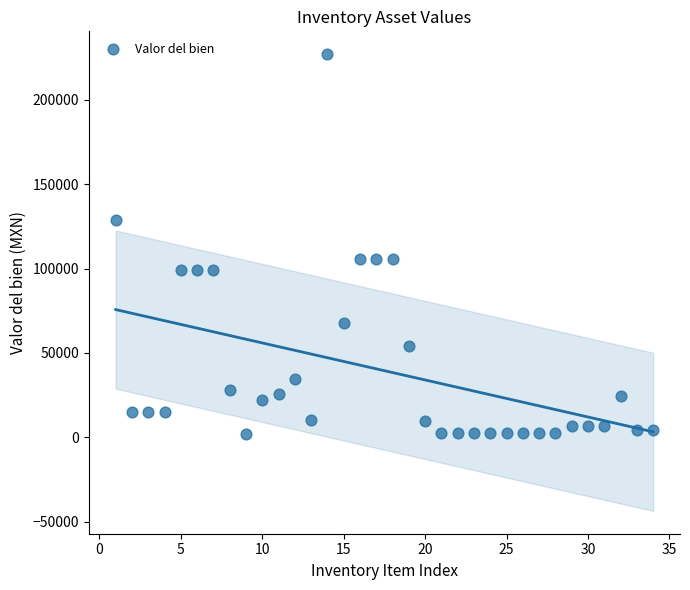

What is the range of Y values (max minus min)?

225040.0